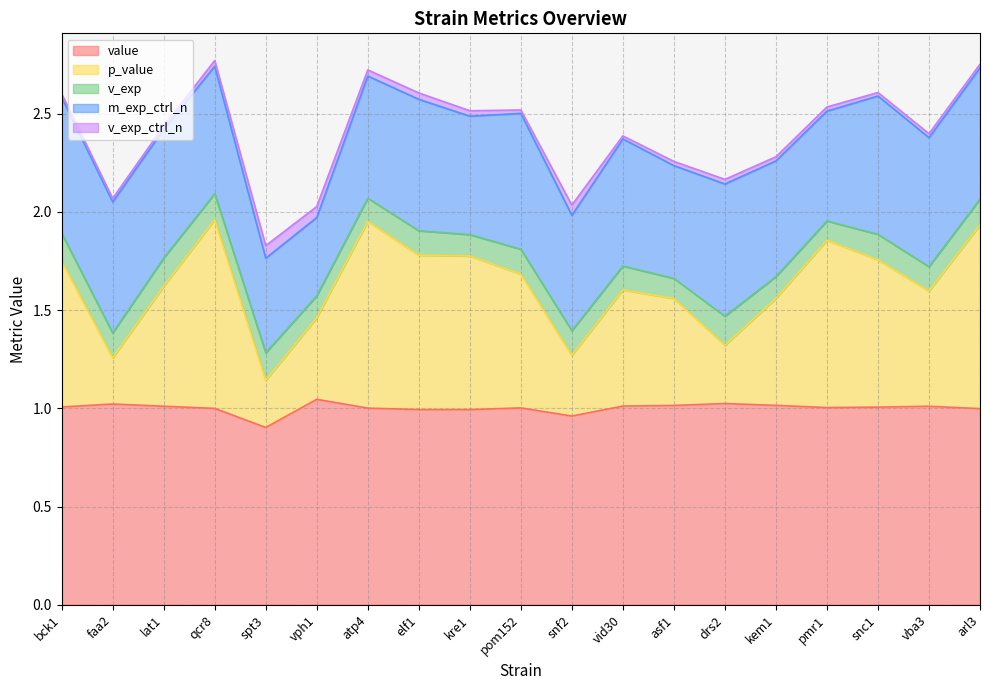

What is the sum of the m_exp_ctrl_n values at bck1 and lat1?

1.3